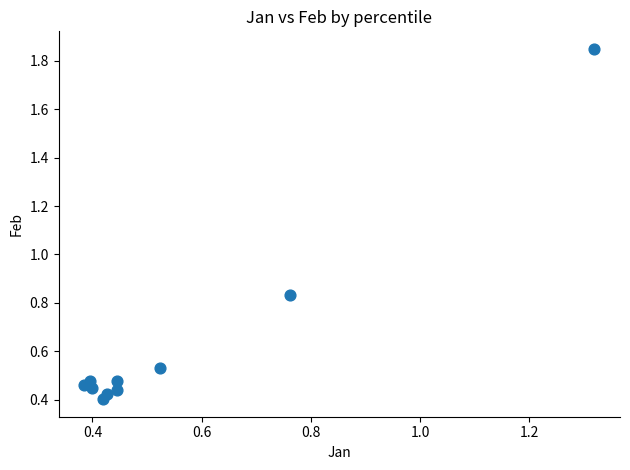

What is the range of X values (max minus min)?

0.9